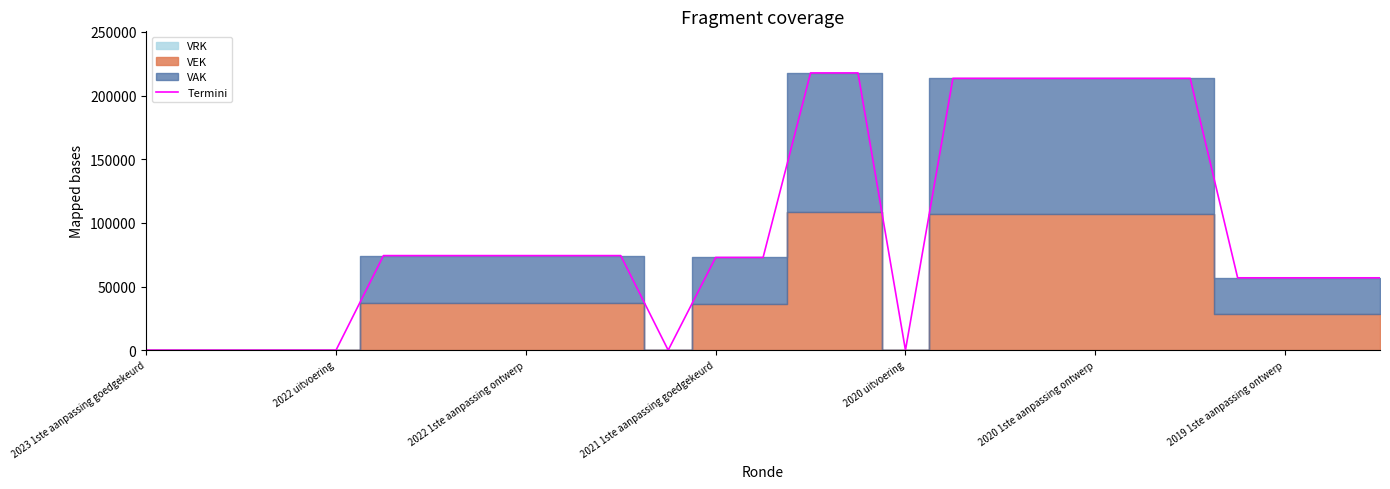

The value of Termini at 2019 1ste aanpassing ontwerp is 92805. True or false?

False